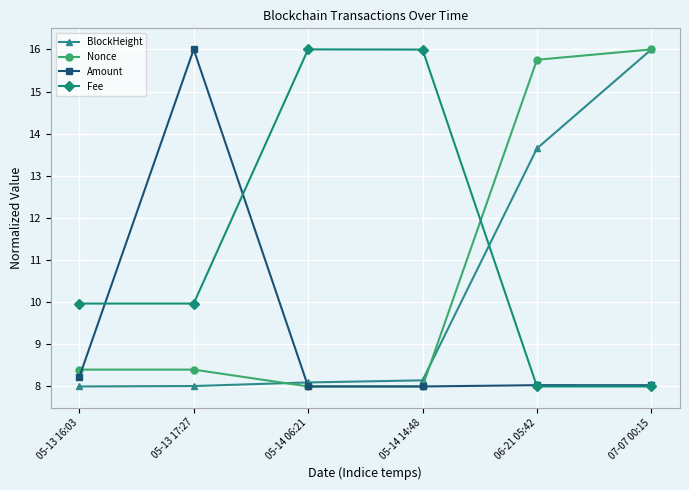

Reading left to right, what are all the values shown in this chart?

BlockHeight: 8.0	8.0	8.1	8.1	13.6	16.0
Nonce: 8.4	8.4	8.0	8.0	15.8	16.0
Amount: 8.2	16.0	8.0	8.0	8.0	8.0
Fee: 10.0	10.0	16.0	16.0	8.0	8.0